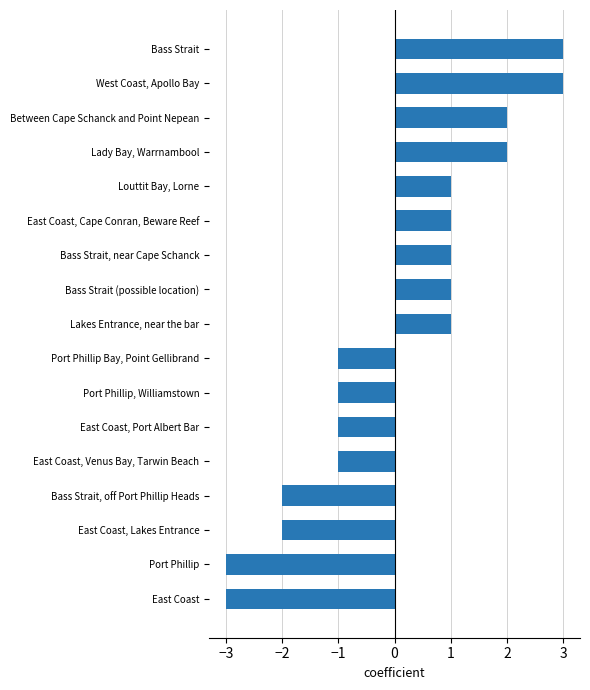

The value at Port Phillip, Williamstown is -1. True or false?

True